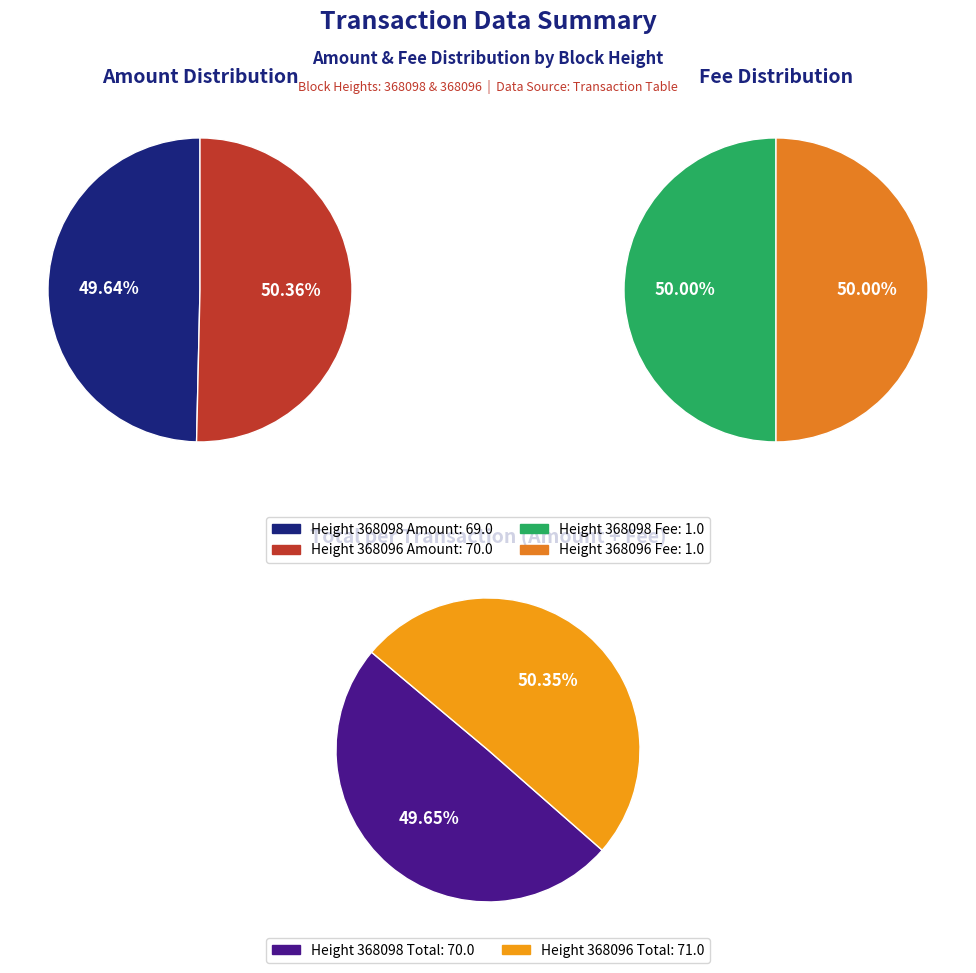

To the nearest percent, what is the difference between the largest and smallest slice percentages?

1%